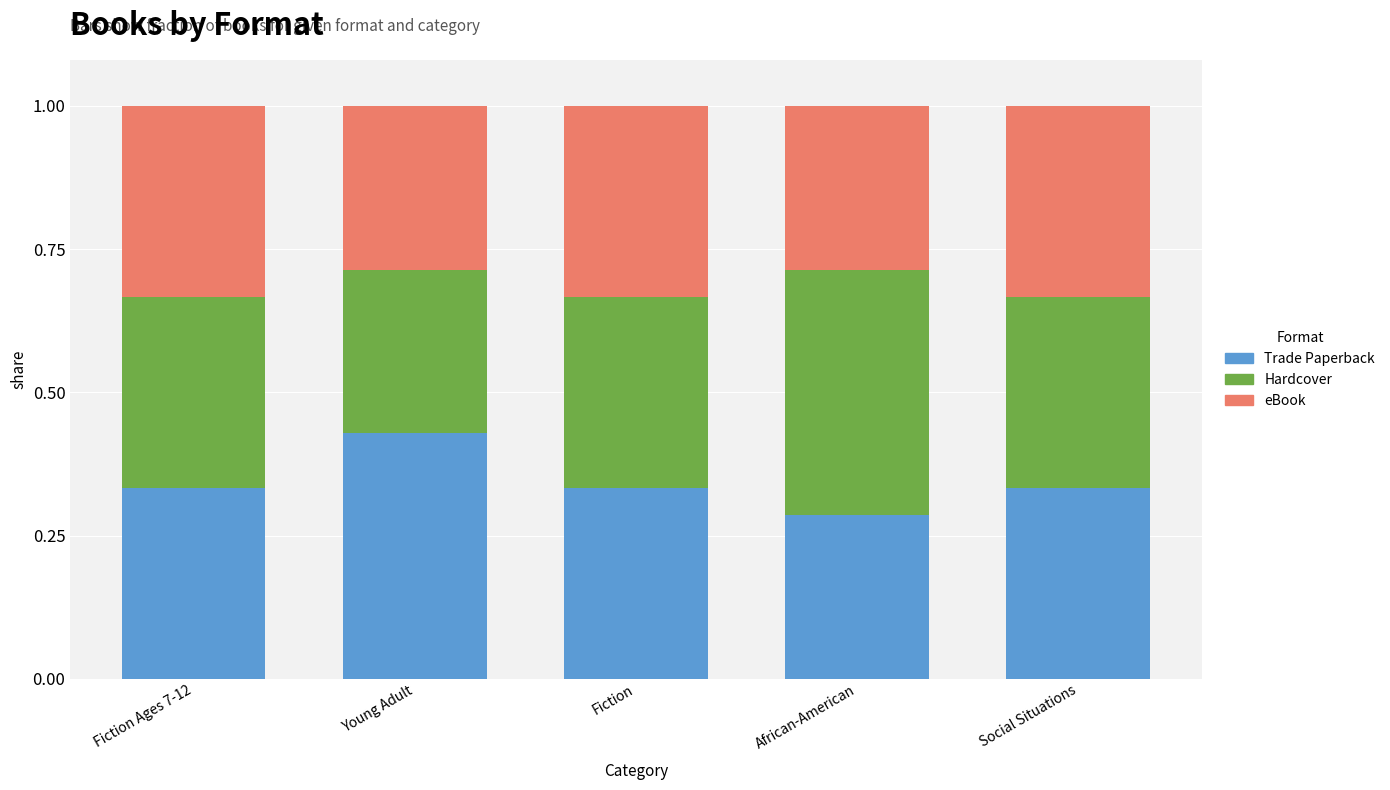

What are all the series names shown in the legend?

Trade Paperback, Hardcover, eBook